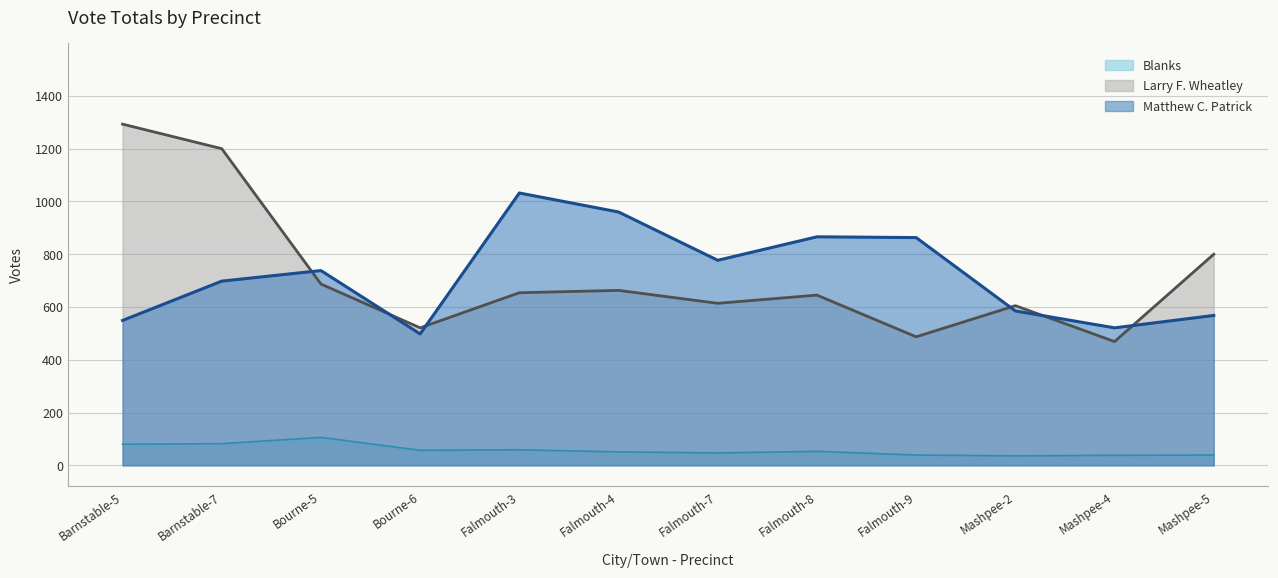

Which category has the lowest value in the Blanks series?

Mashpee-2